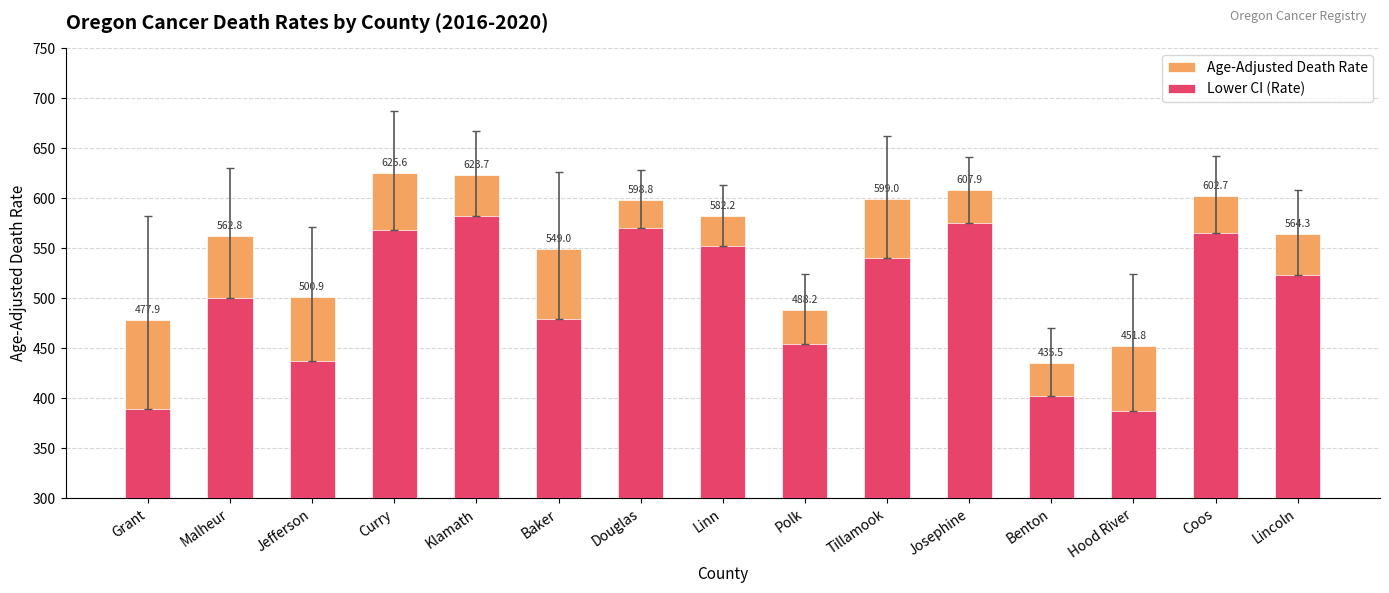

The Lower CI (Rate) series shows 453.9 at Polk. True or false?

True